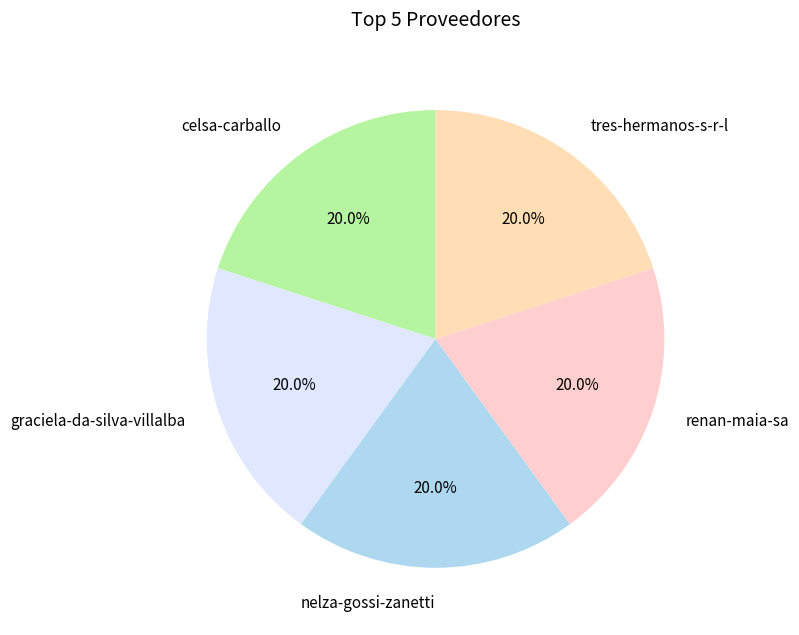

Is there a majority slice in this chart?

No